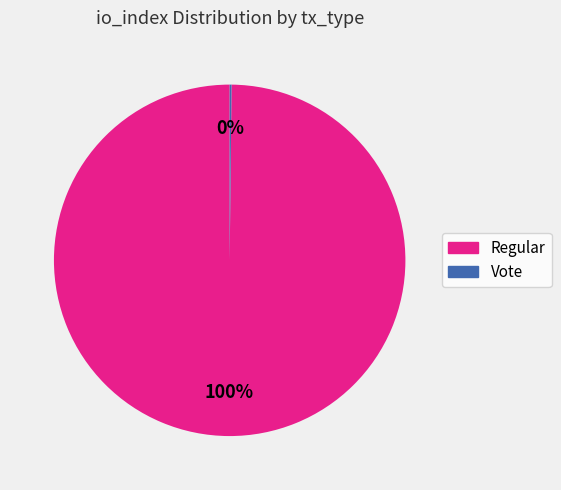

Is there any slice that represents more than half of the pie?

Yes